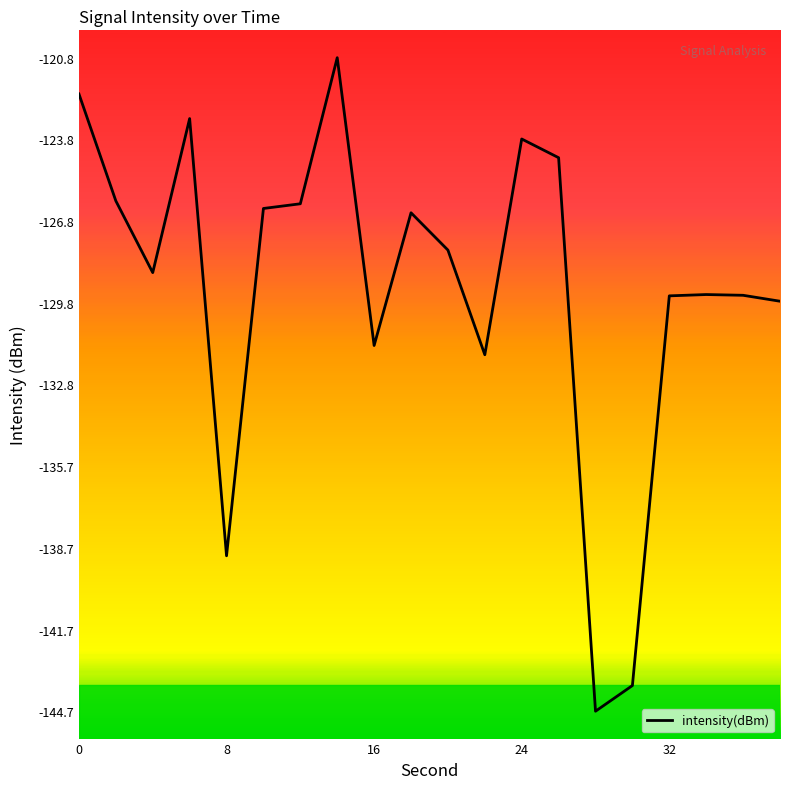

What is the sum of all values?

-2584.5